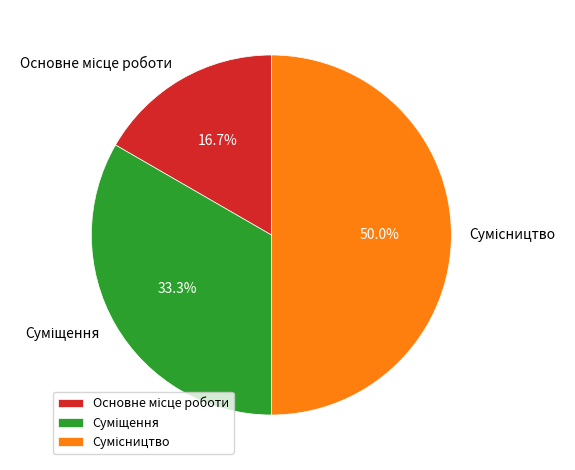

Rank the categories by value from lowest to highest.

Основне місце роботи, Суміщення, Сумісництво